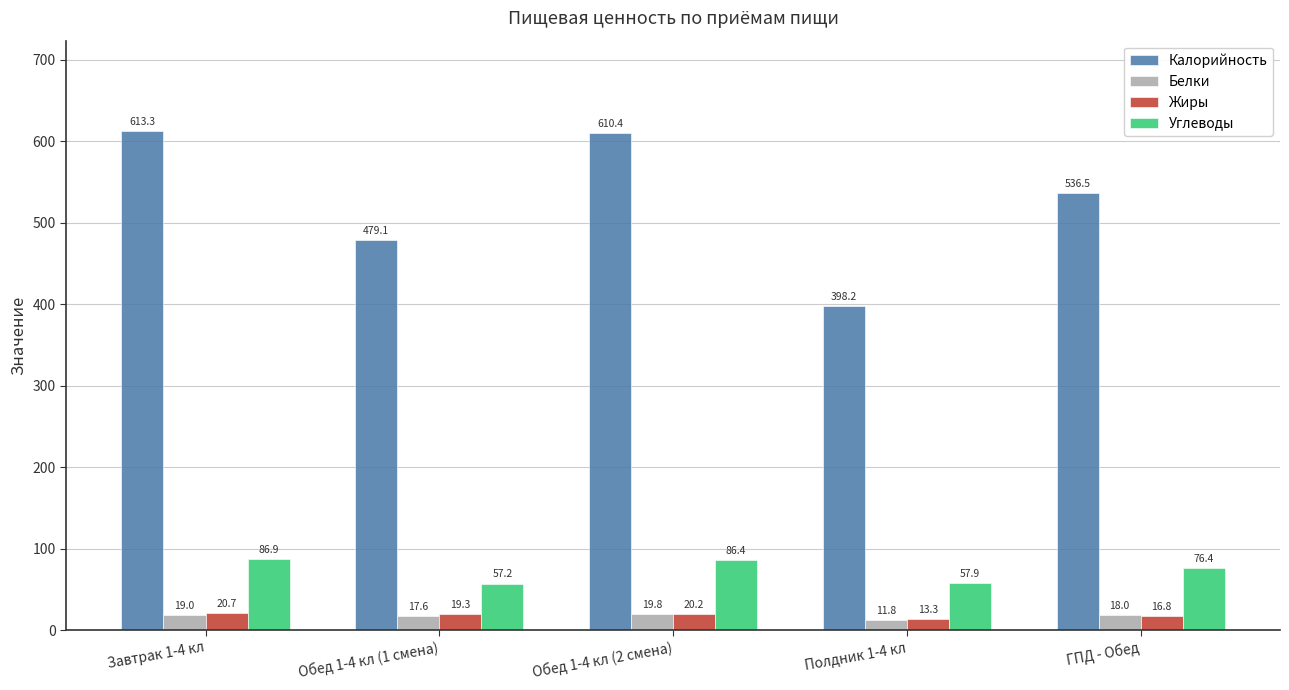

What is the difference between the Углеводы values at Обед 1-4 кл (1 смена) and Обед 1-4 кл (2 смена)?

29.2